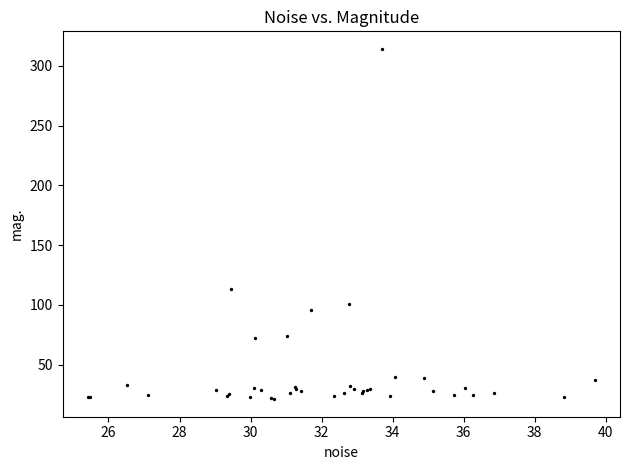

What Y value in the scatter plot is closest to 167?

113.2